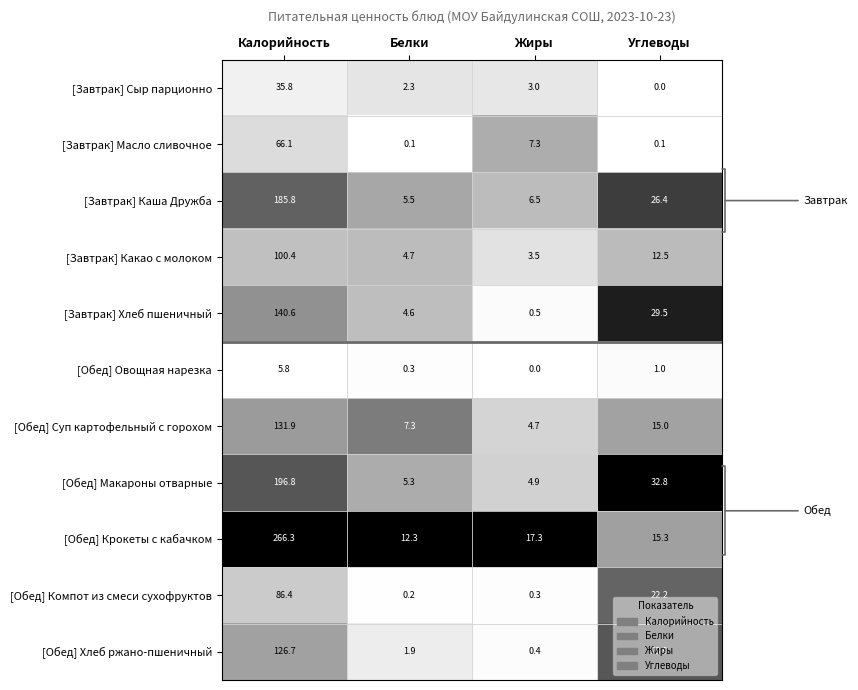

Where is [Обед] Хлеб ржано-пшеничный nearest to the value 63?

Углеводы